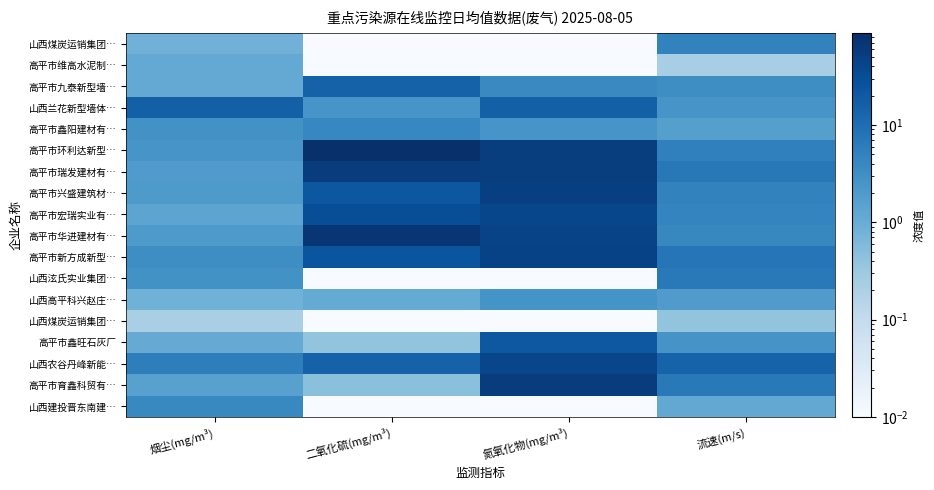

How many series are shown in this chart?

18